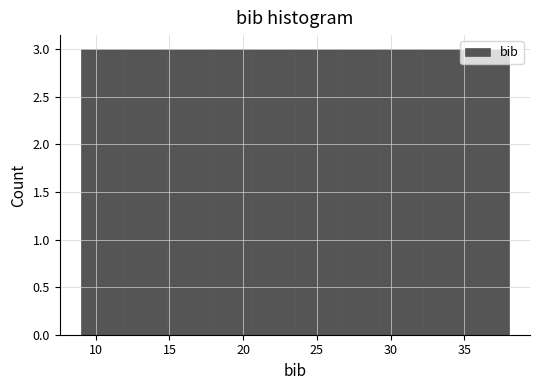

Reading left to right, list every bar in this chart as the range it spans on the x-axis followed by its height. Neither the bar edges nor the heights are printed on the chart, so give them approximately, as read against the axes.

9.0 to 11.9: 3
11.9 to 14.8: 3
14.8 to 17.7: 3
17.7 to 20.6: 3
20.6 to 23.5: 3
23.5 to 26.4: 3
26.4 to 29.3: 3
29.3 to 32.2: 3
32.2 to 35.1: 3
35.1 to 38.0: 3